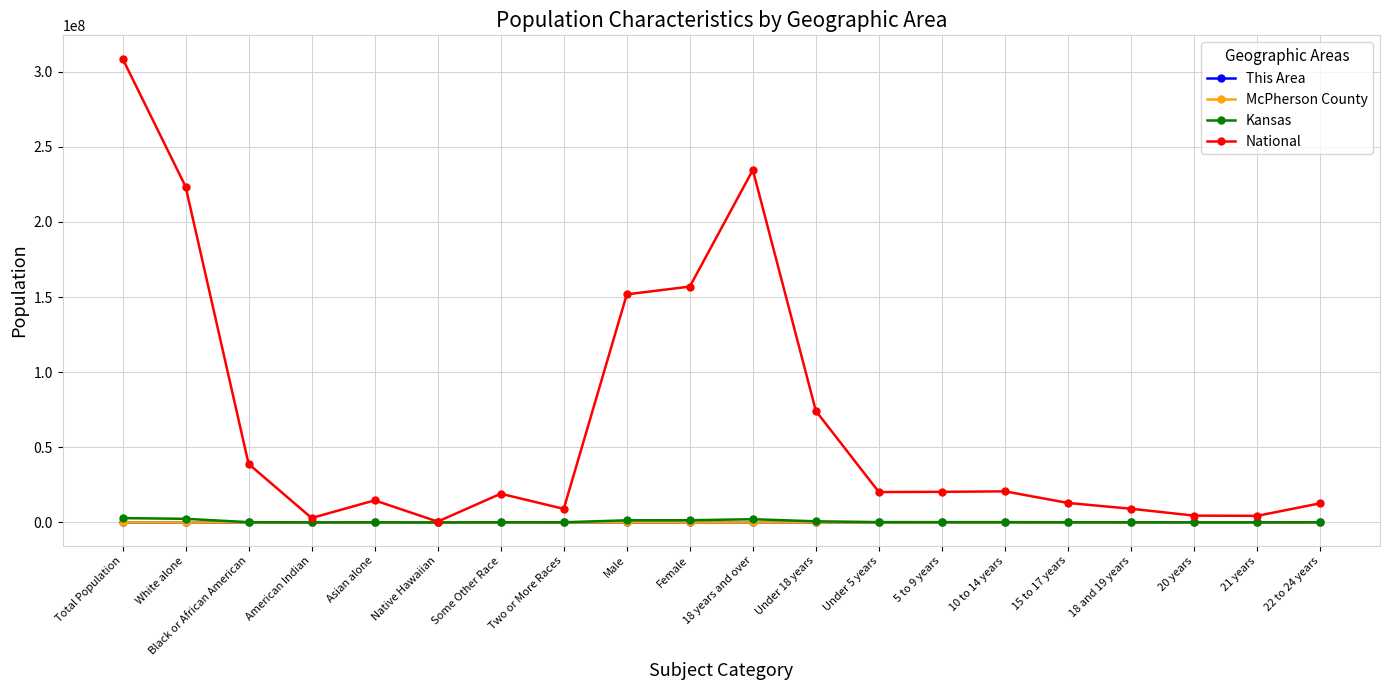

Which series has the largest range (max minus min)?

National